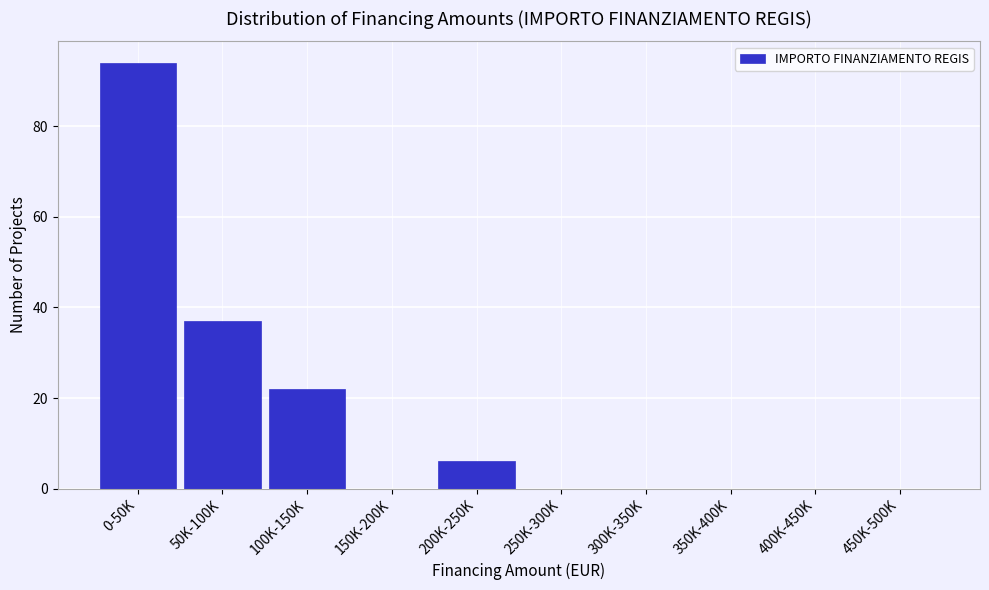

Reading right to left, what are all the values shown in this chart?

450K-500K=0	400K-450K=0	350K-400K=0	300K-350K=0	250K-300K=0	200K-250K=6	150K-200K=0	100K-150K=22	50K-100K=37	0-50K=94